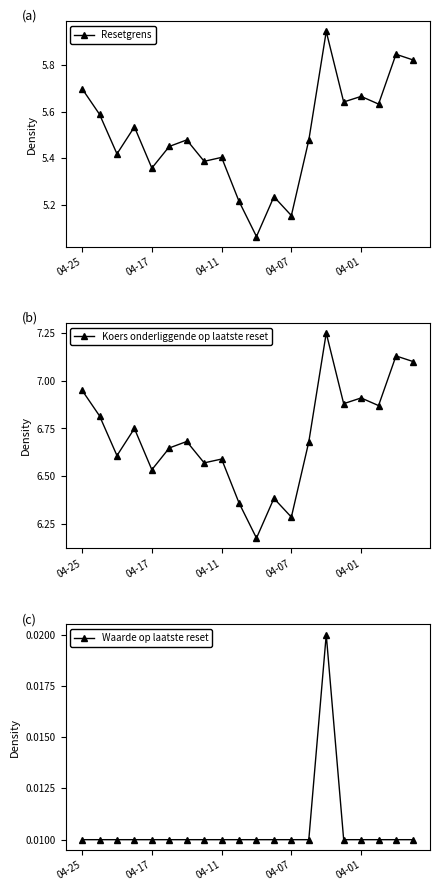

How many interior local valleys does the Koers onderliggende op laatste reset series have?

7